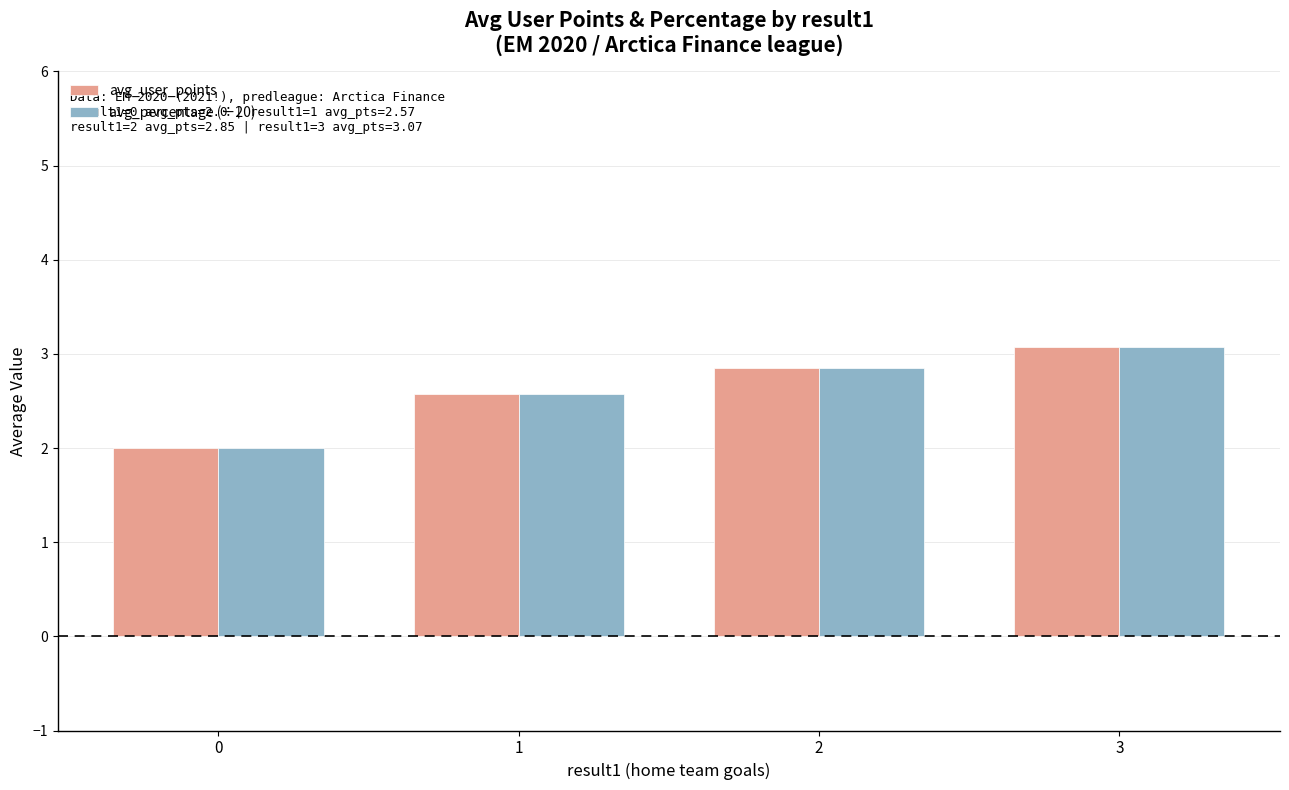

List the labels in order of avg_percentage (÷20) value, largest first.

3, 2, 1, 0